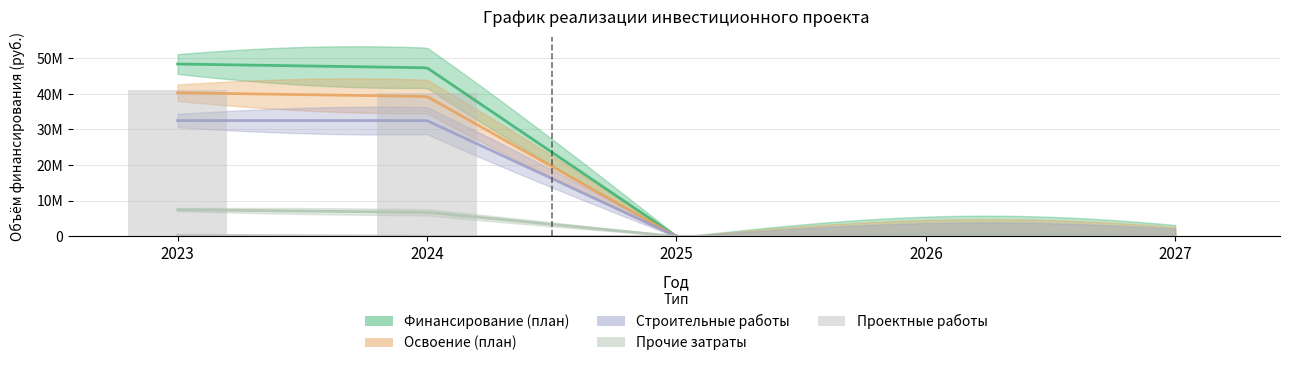

Which category has the lowest value in the Проектные работы series?

2024